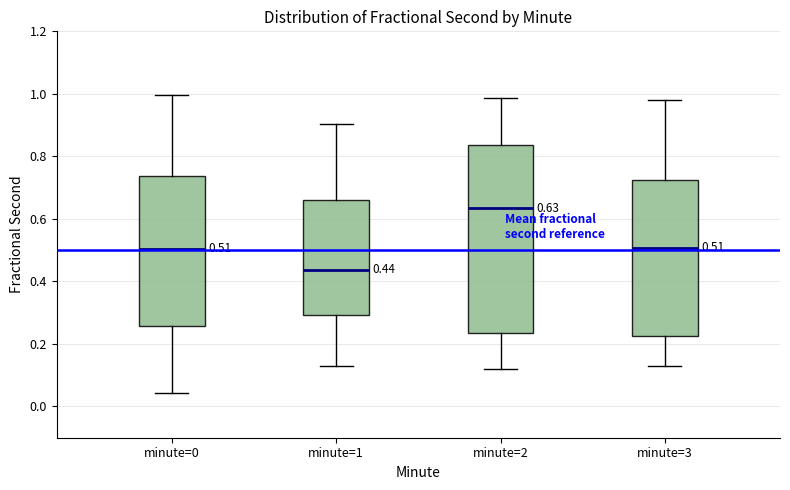

Comparing the boxes themselves (not the whiskers), which one is the tallest?

minute=2